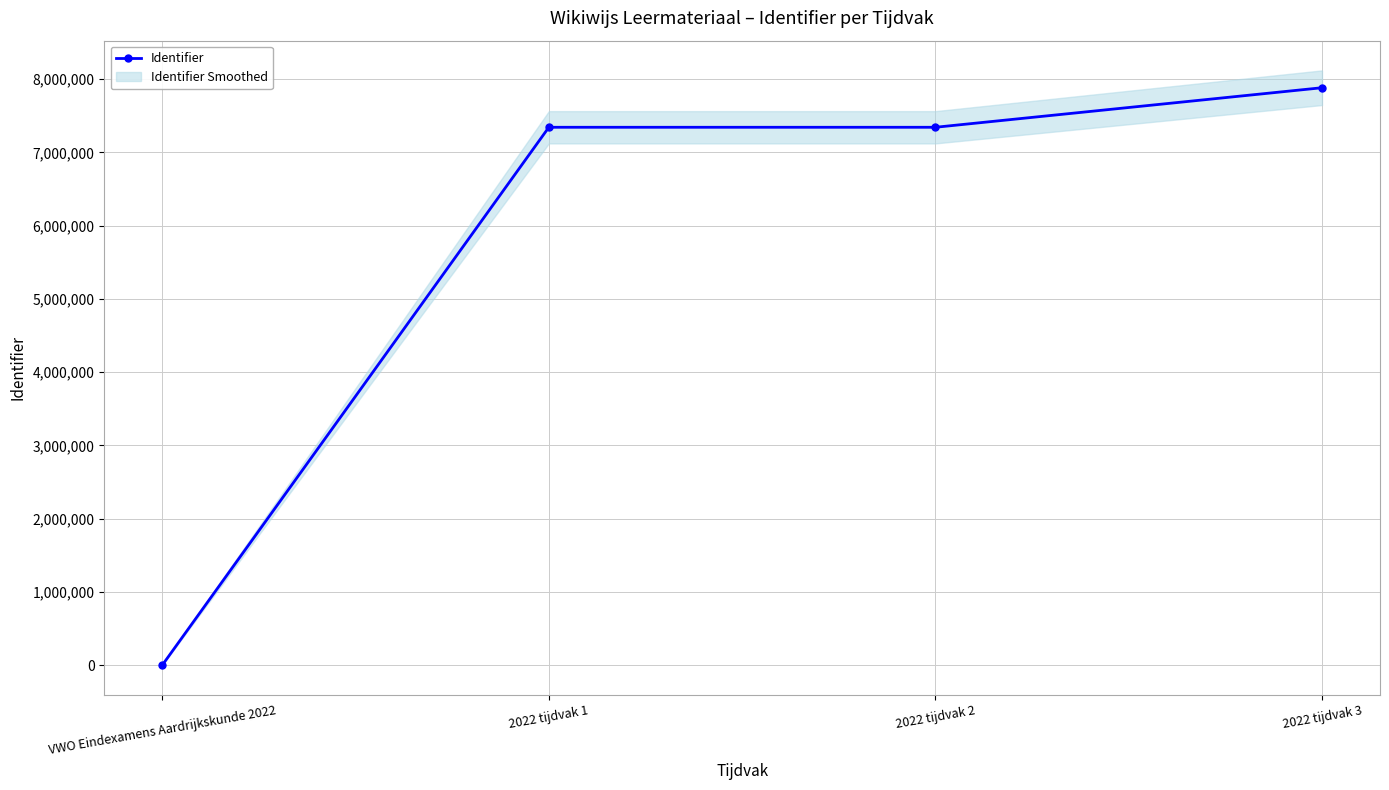

List the labels in order of value, smallest first.

VWO Eindexamens Aardrijkskunde 2022, 2022 tijdvak 1, 2022 tijdvak 2, 2022 tijdvak 3